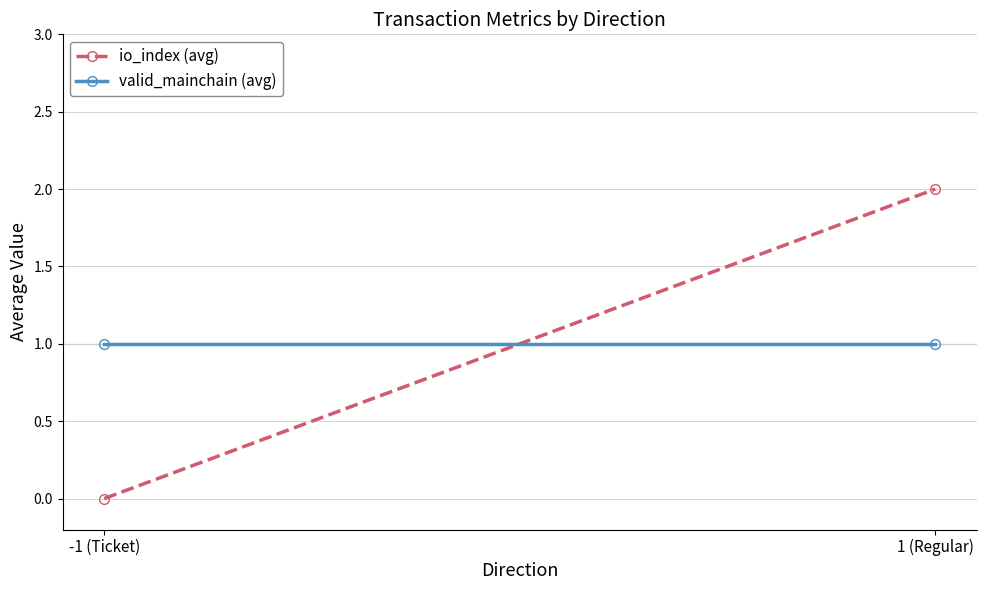

What are all the series names shown in the legend?

io_index (avg), valid_mainchain (avg)